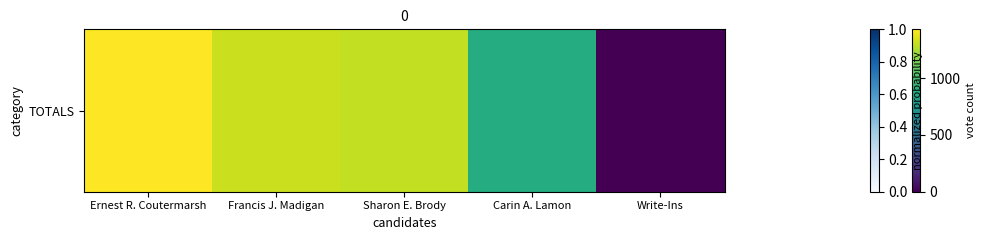

What is the difference between the values at Carin A. Lamon and Francis J. Madigan?

0.3